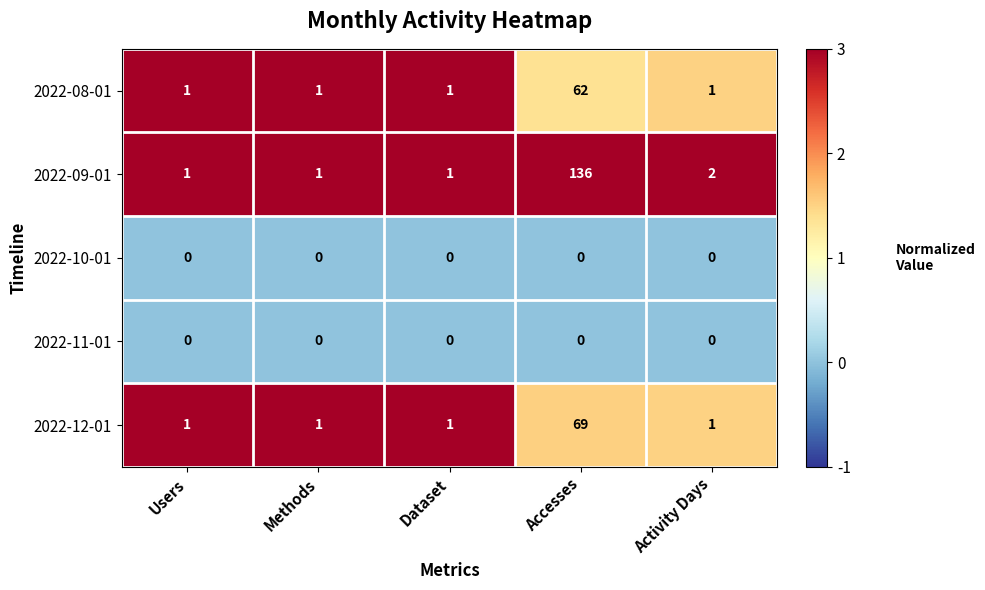

What is the sum of all 2022-12-01 values?

73